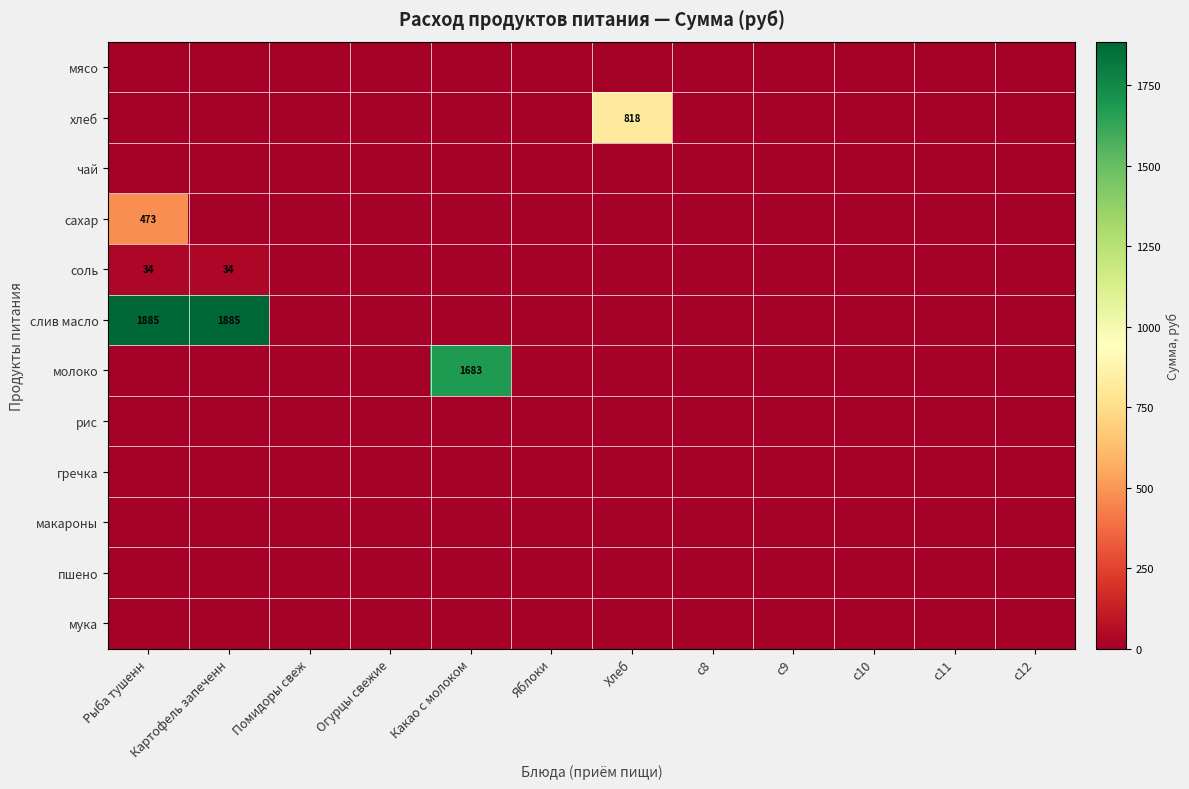

The хлеб series shows 818 at Хлеб. True or false?

True